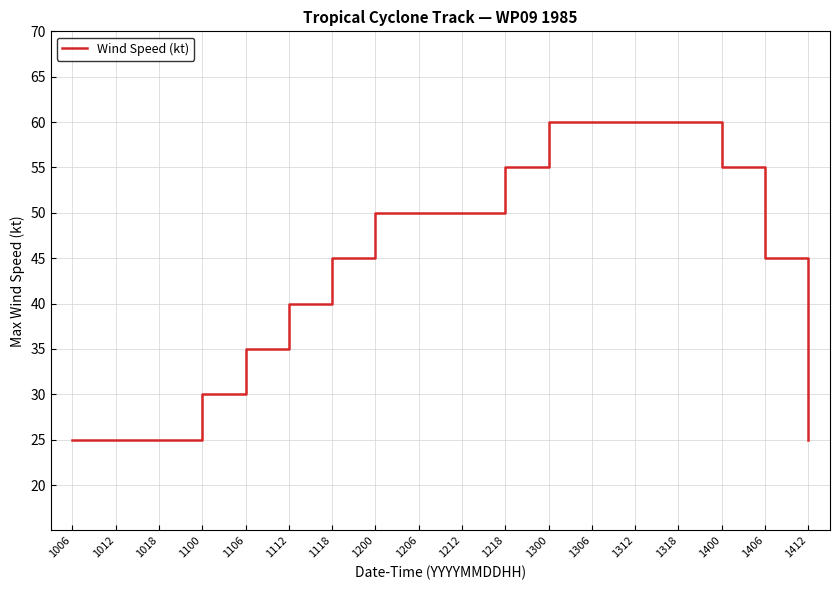

What is the difference between the maximum and minimum values?

35